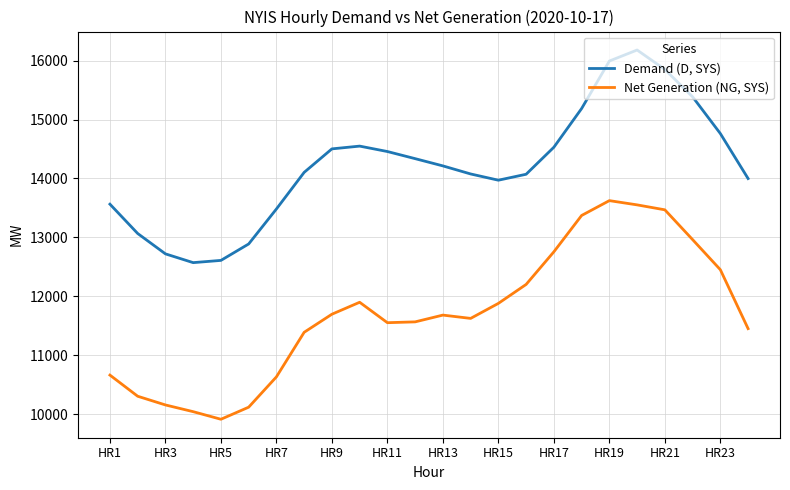

Which series has the widest spread of values?

Net Generation (NG, SYS)